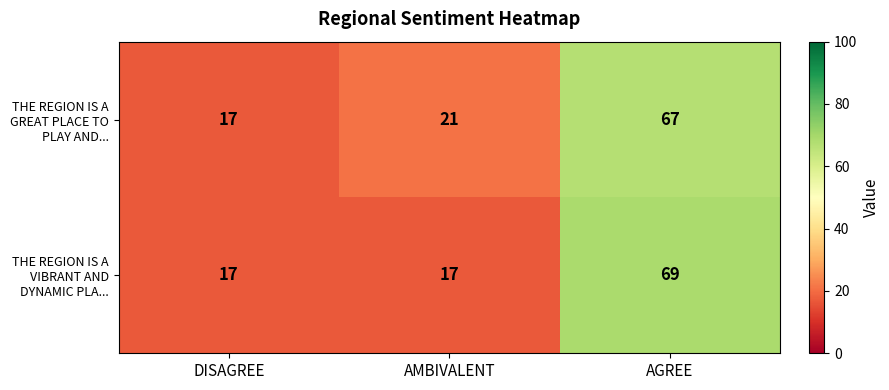

Between DISAGREE and AGREE, which series saw the biggest shift?

THE REGION IS A VIBRANT AND DYNAMIC PLA...